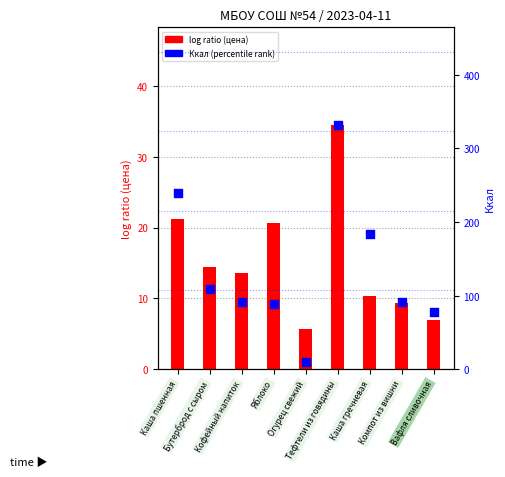

Which series contains the highest Y value?

Ккал (percentile rank)